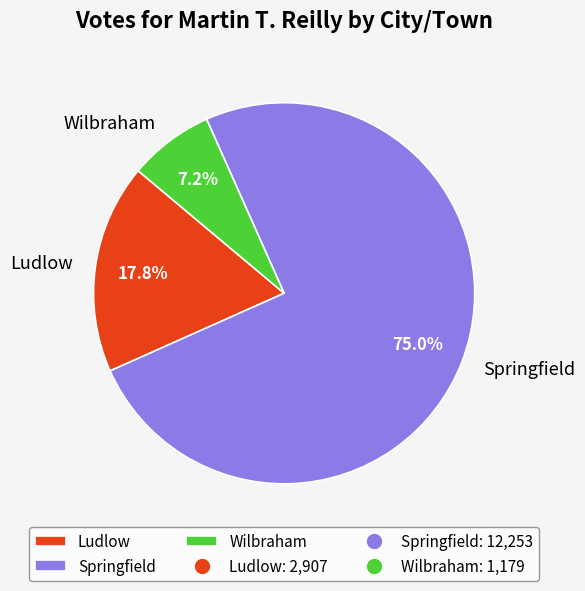

Is there any slice that represents more than half of the pie?

Yes